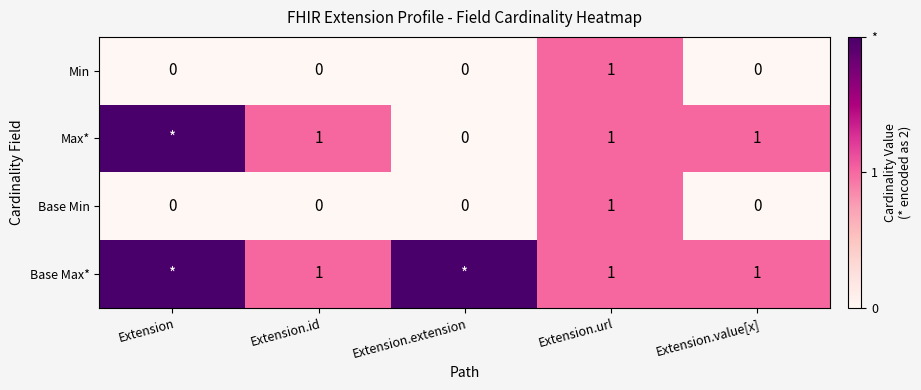

What is the difference between the maximum and second lowest values in the Min series?

1